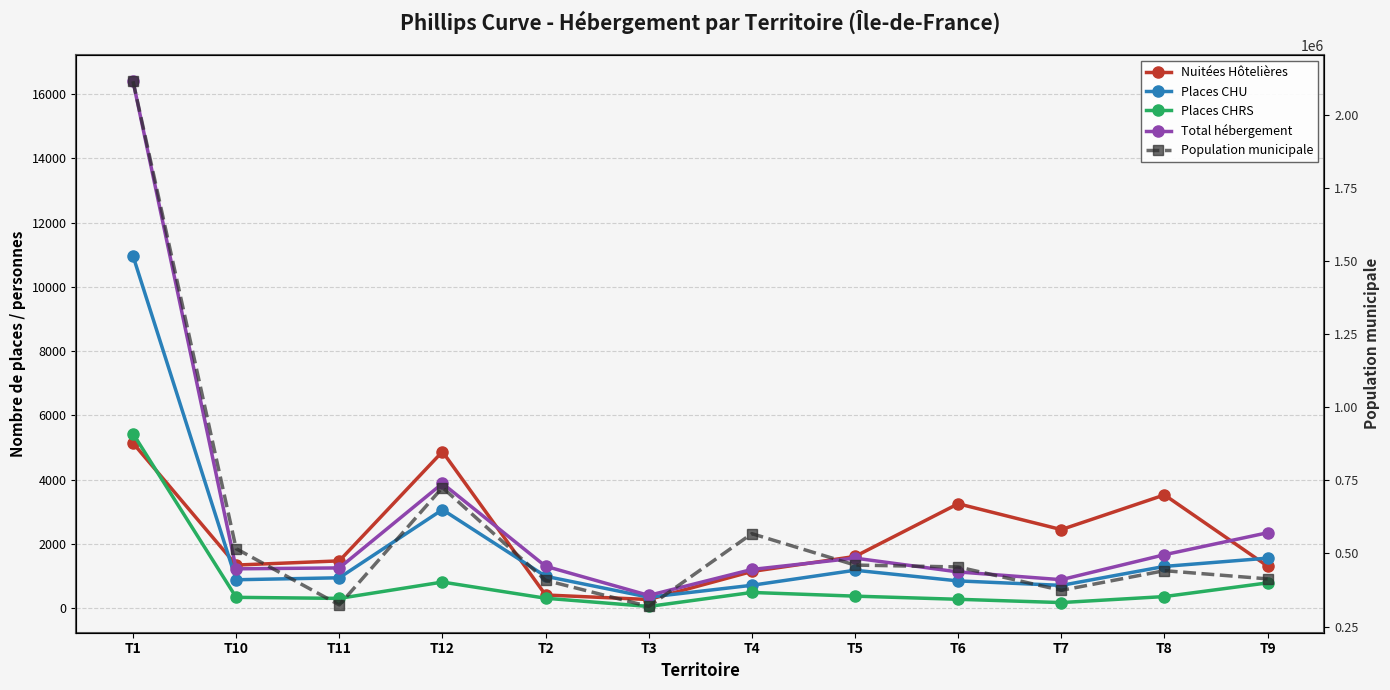

At which category does Population municipale reach its first local peak?

T12